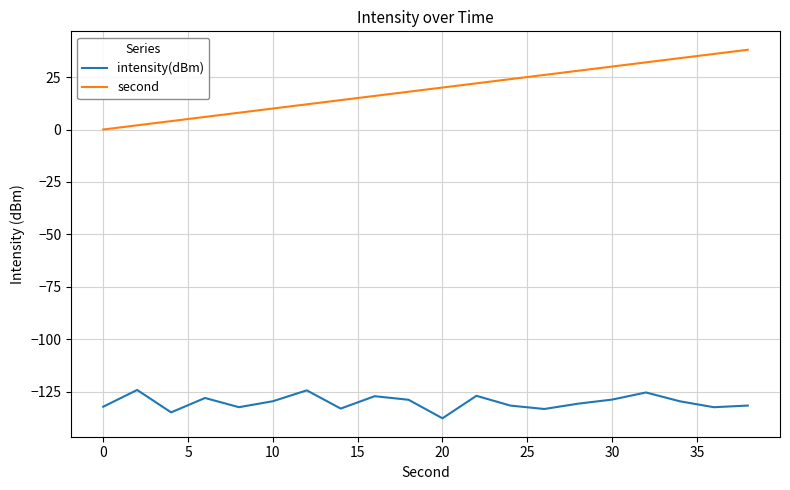

What is the difference between the maximum and minimum values in the intensity(dBm) series?

13.5